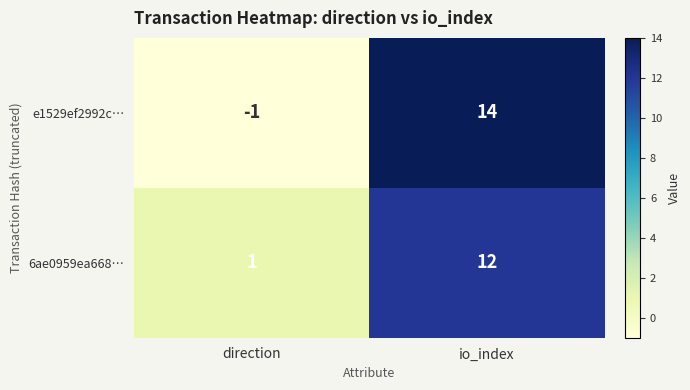

Reading left to right, extract all data points from this chart.

e1529ef2992c…: -1	14
6ae0959ea668…: 1	12